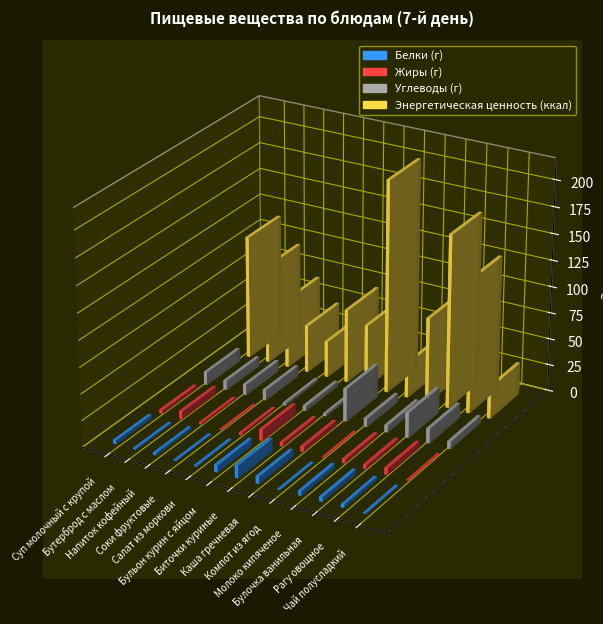

What is the minimum value for Жиры (г)?

0.1